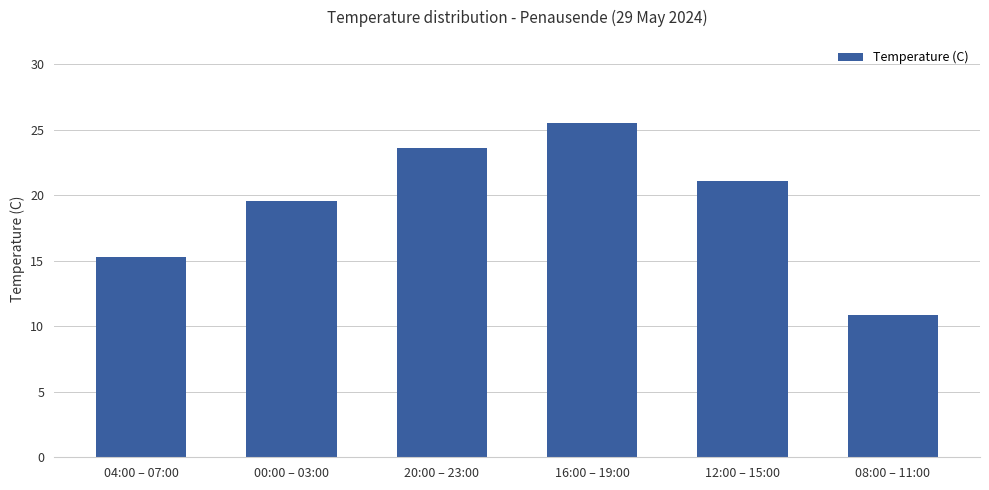

Where does the data first go above 21?

20:00 – 23:00